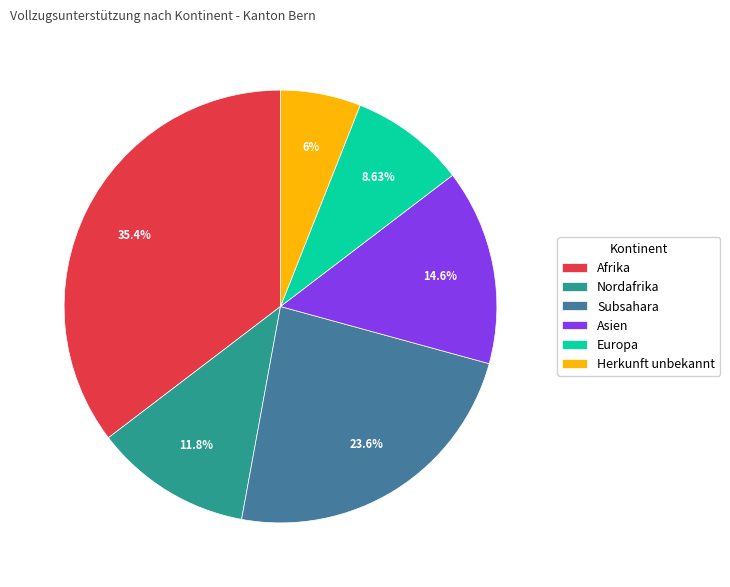

Which slice is the smallest?

Herkunft unbekannt